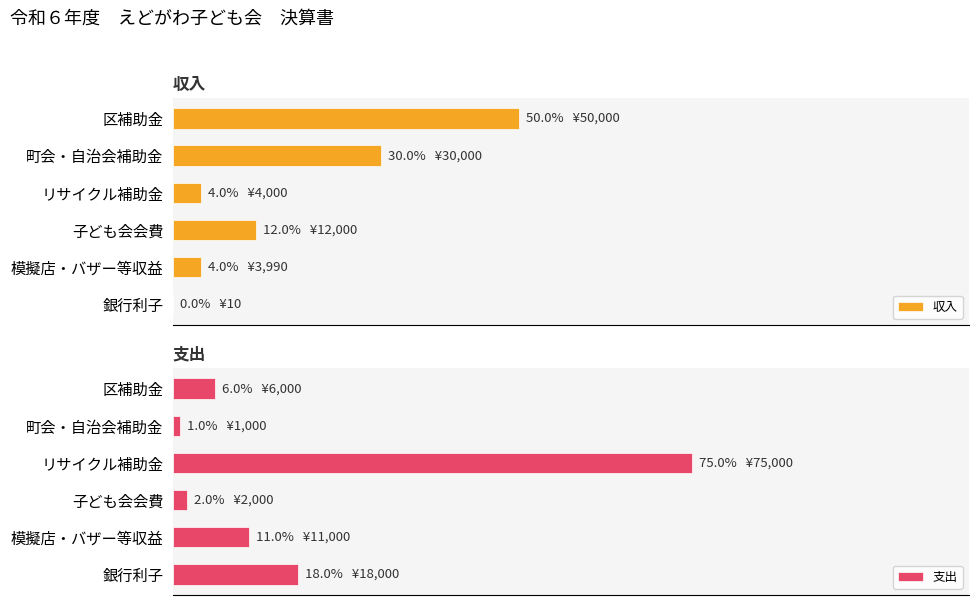

The 収入 series shows 6386 at リサイクル補助金. True or false?

False